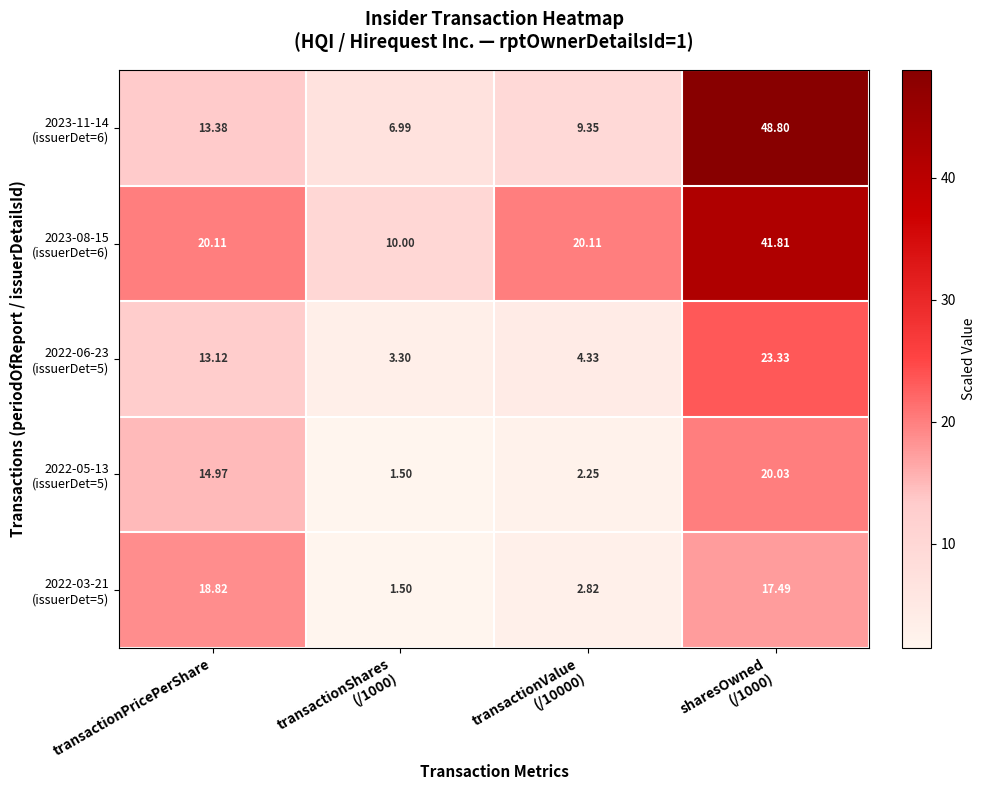

How many data points does each series have?

4